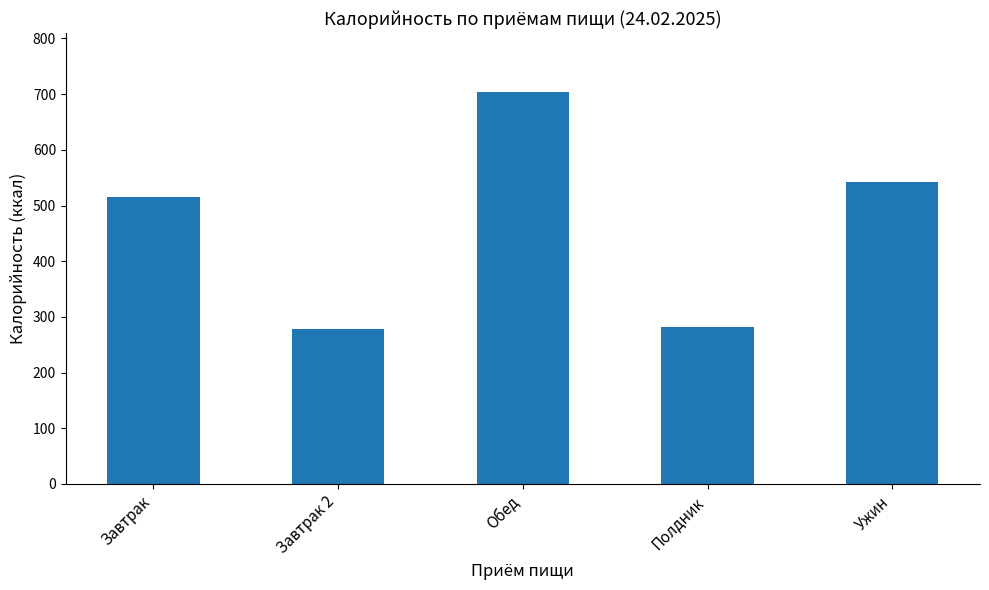

What is the change in value from Завтрак 2 to Обед?

+424.9